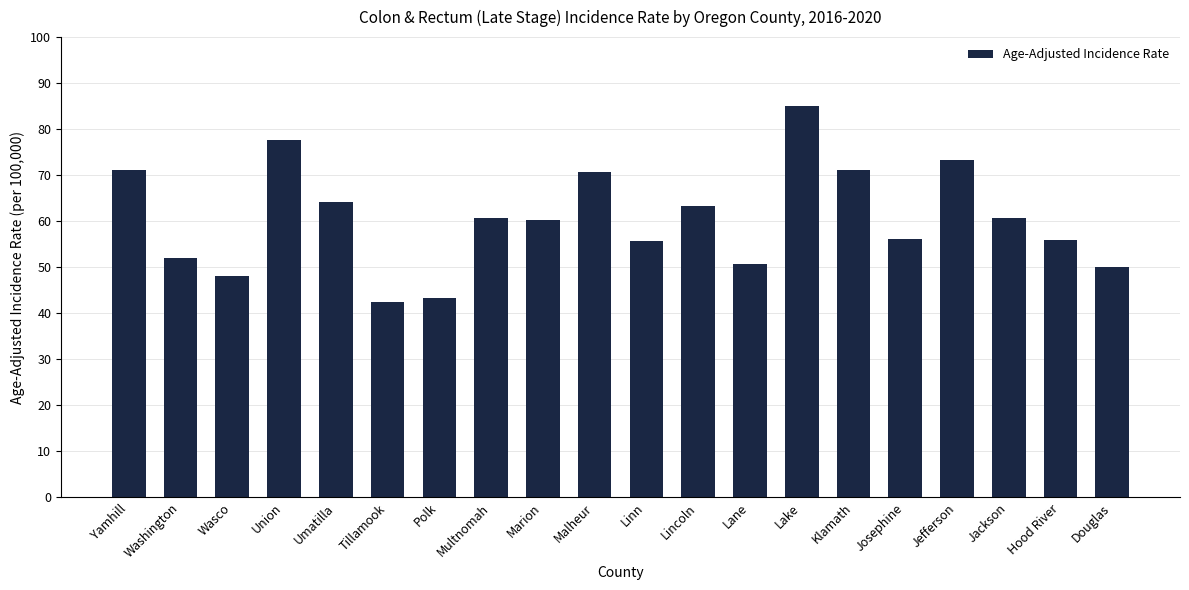

What is the ratio of the value at Union to the value at Washington?

1.5